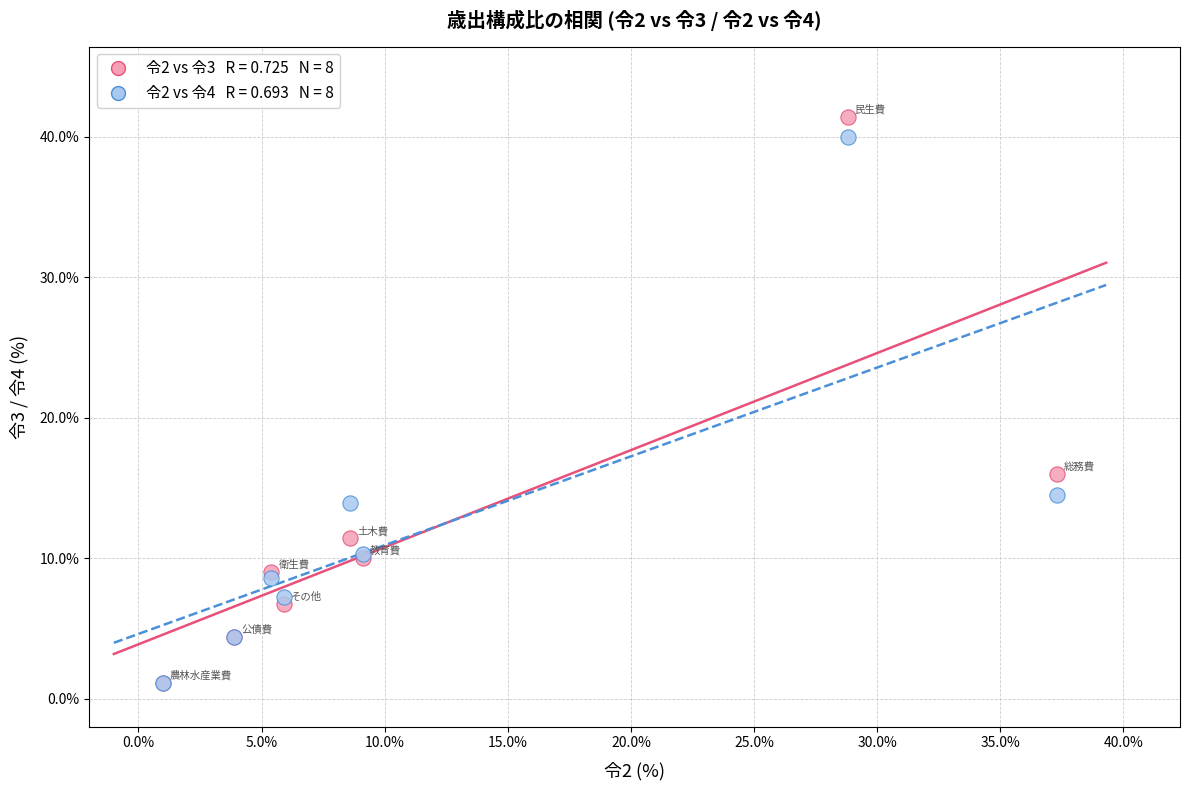

Across all series, what Y value is closest to 21?

16.0